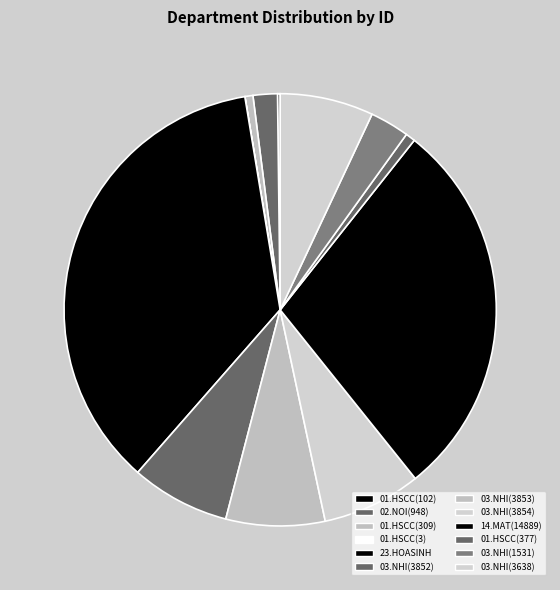

Between 03.NHI(3854) and 01.HSCC(3), which is larger?

03.NHI(3854)